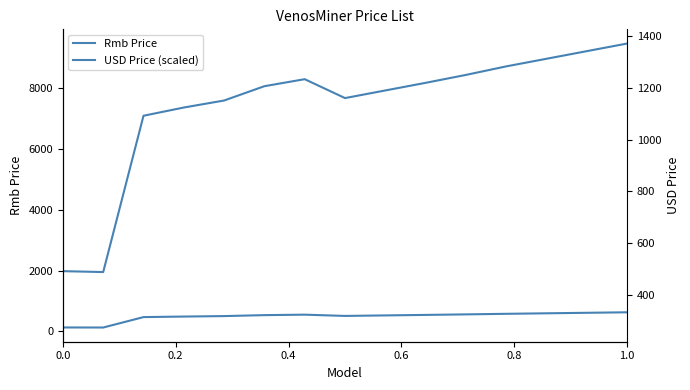

True or false: USD Price (scaled) and USD Price cross at least once.

False